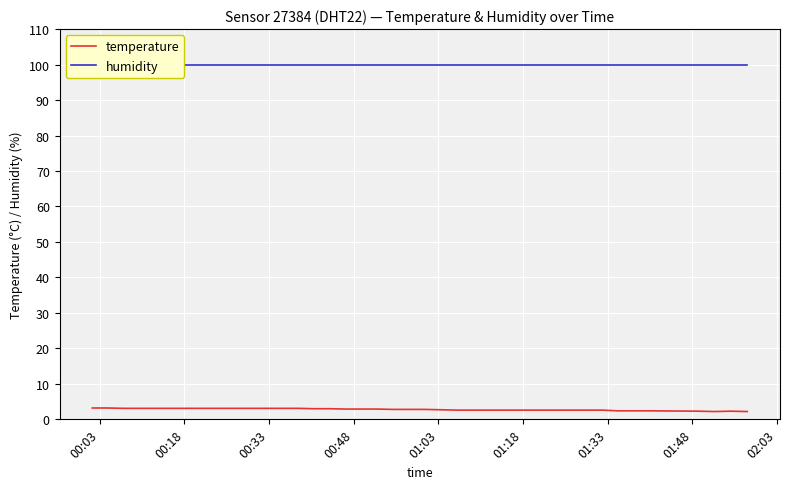

True or false: temperature and humidity intersect in this chart.

False